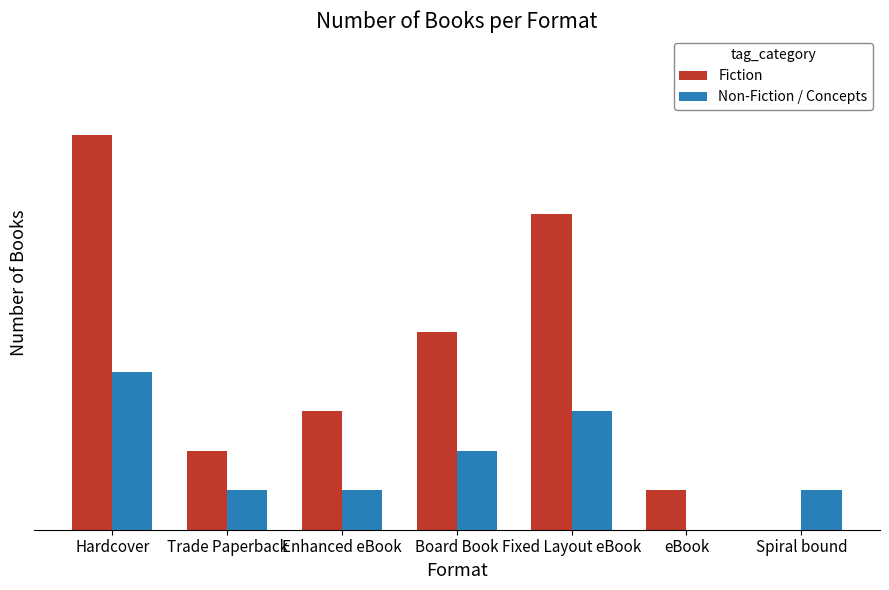

Are the bars grouped side by side (vs. stacked)?

Yes